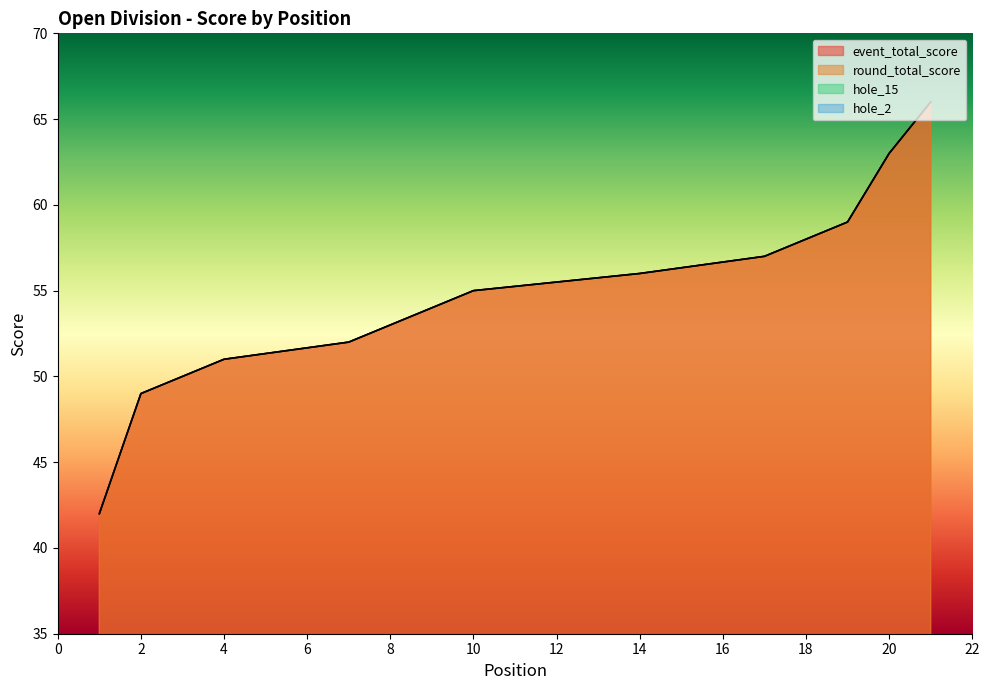

Which label corresponds to the largest value in the chart?

21